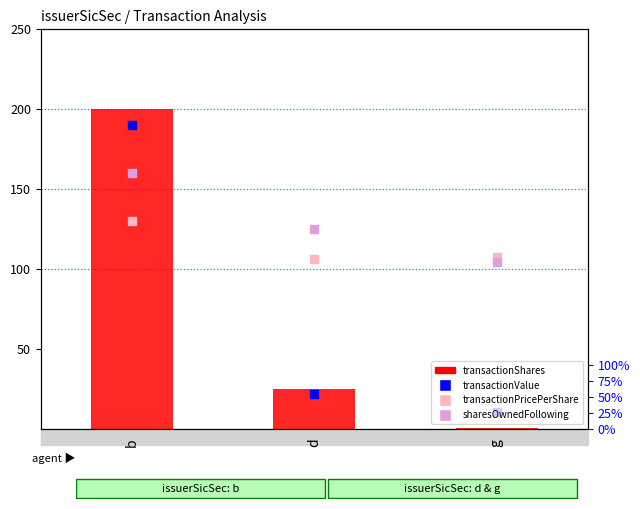

Which series contains the highest Y value?

transactionShares (normalized)